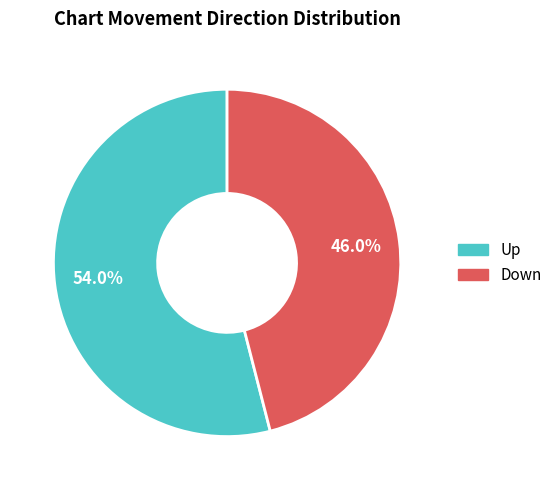

Rank the categories by value from lowest to highest.

Down, Up